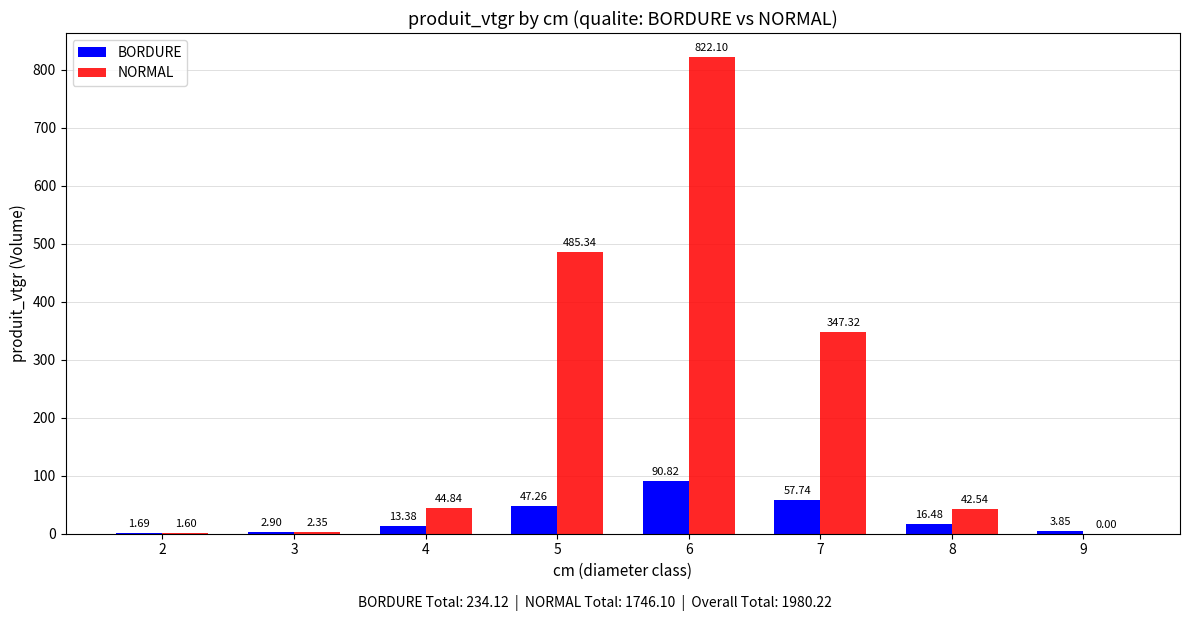

Between 5 and 8, which series saw the biggest shift?

NORMAL